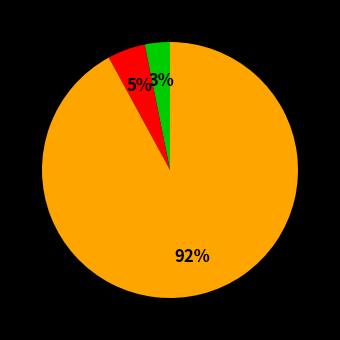

To the nearest percent, what is the average slice percentage?

33%